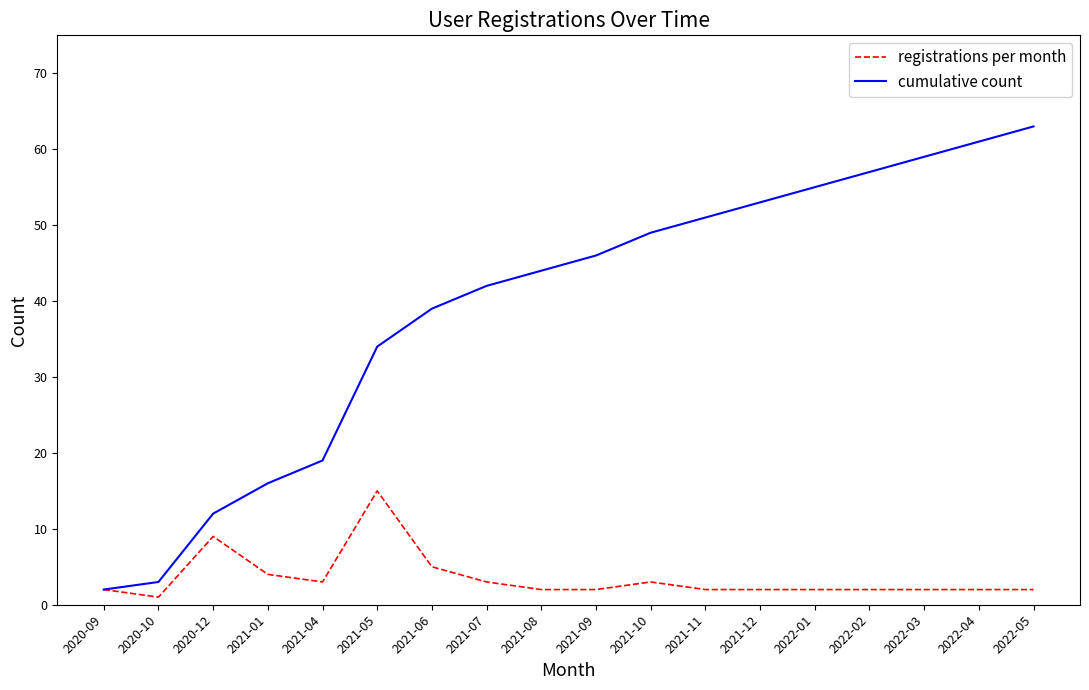

What is the sum of the cumulative count values at 2022-05 and 2021-10?

112